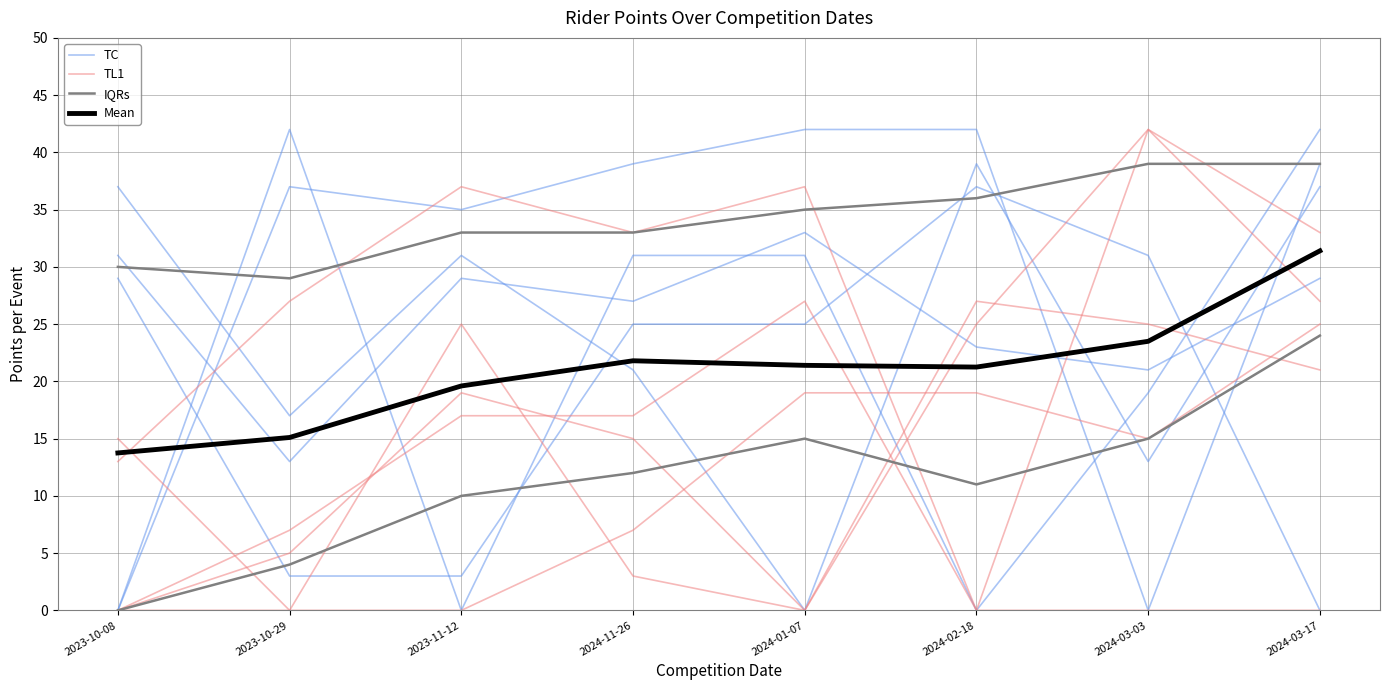

What are all the series names shown in the legend?

TC, TL1, IQRs, Mean